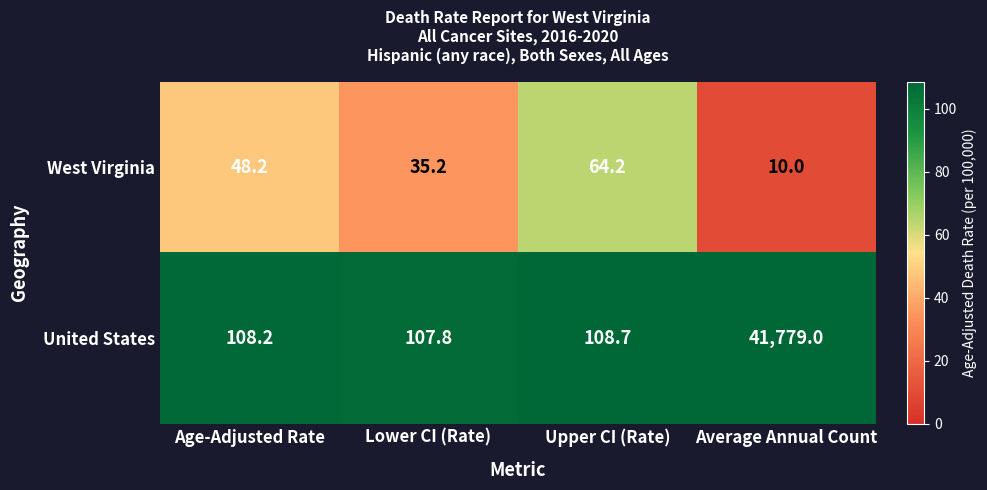

List the series in order of their overall mean, lowest first.

West Virginia, United States